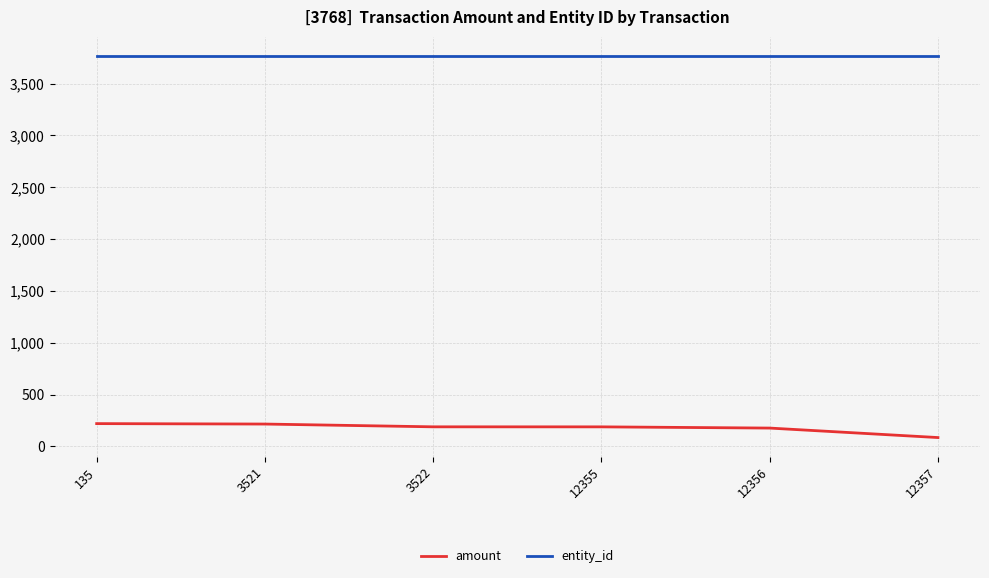

At how many categories does at least one series exceed 876?

6